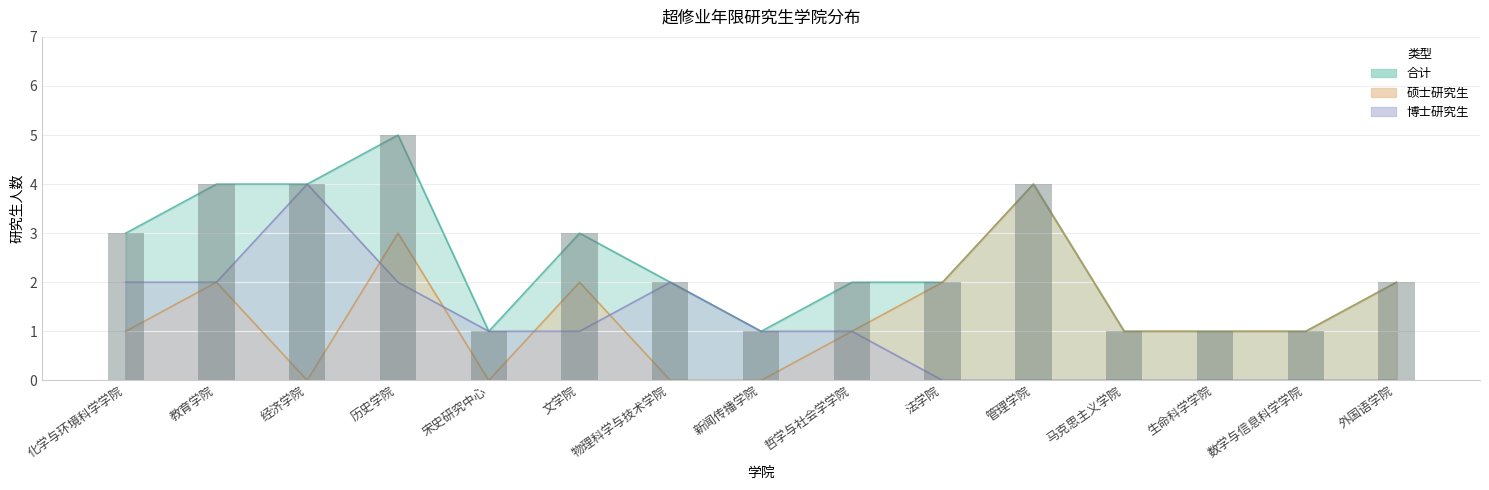

What is the highest value of the 合计 series?

5